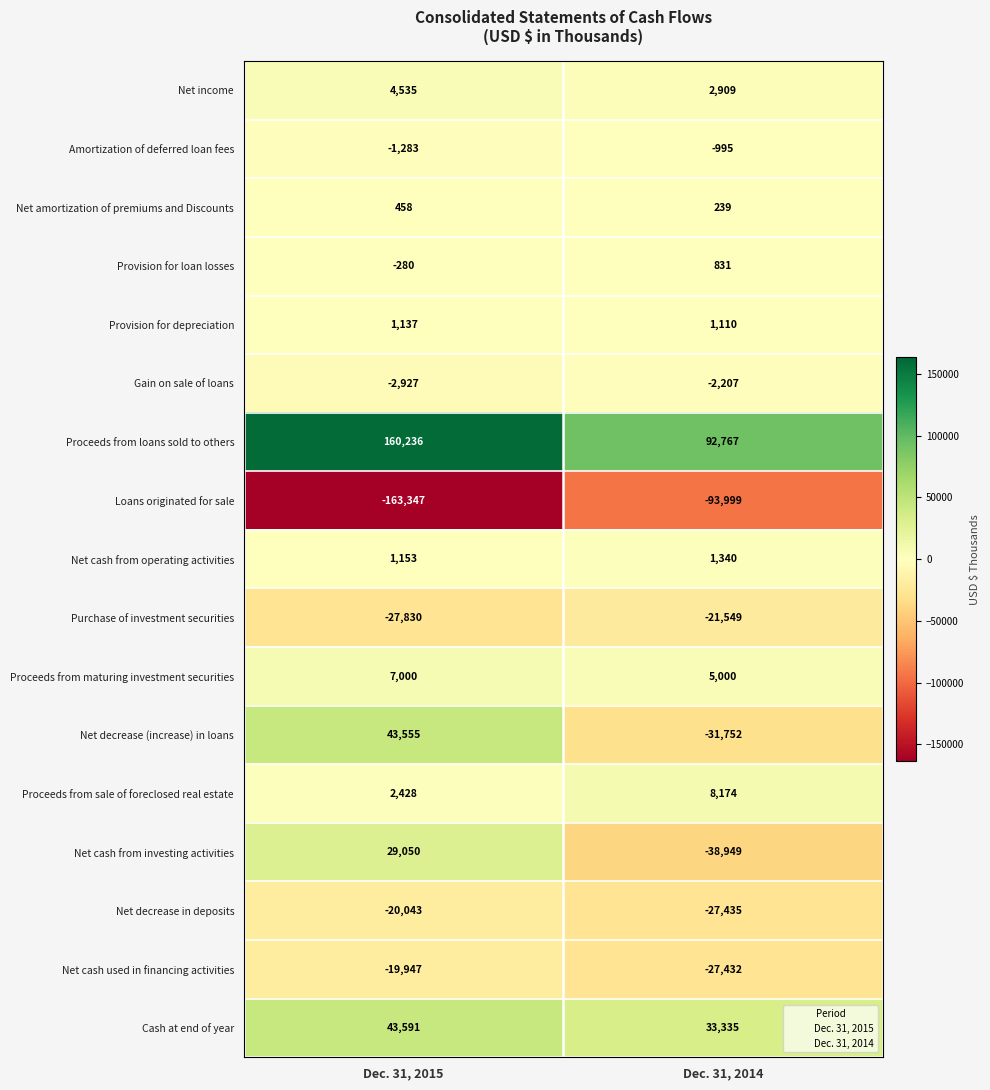

How many values in the Net income series are below 4535?

1